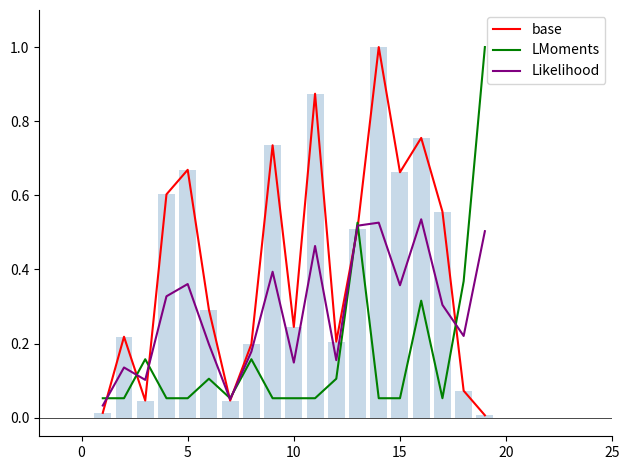

Which series has the widest spread of values?

base